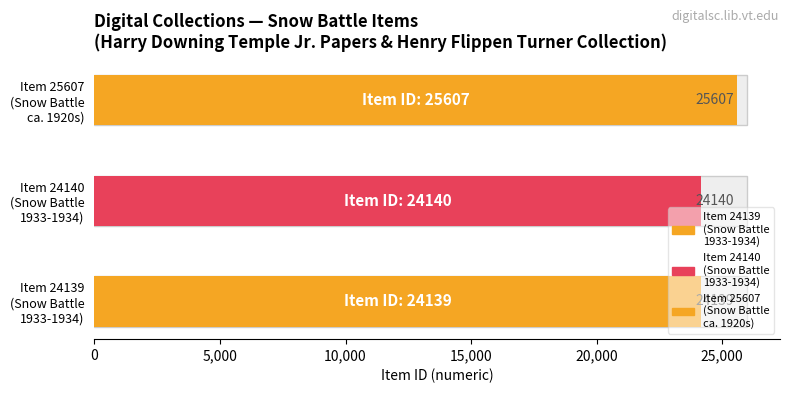

Is it true that the value at Item 25607
(Snow Battle
ca. 1920s) is 25607?

True